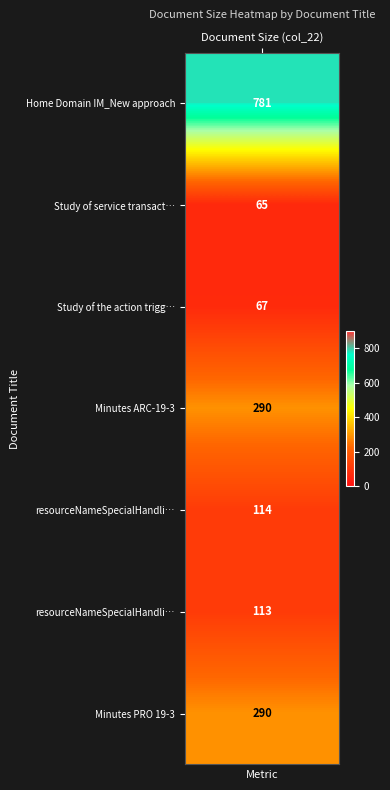

Reading right to left, list all the values displayed in this chart.

290	113	114	290	67	65	781